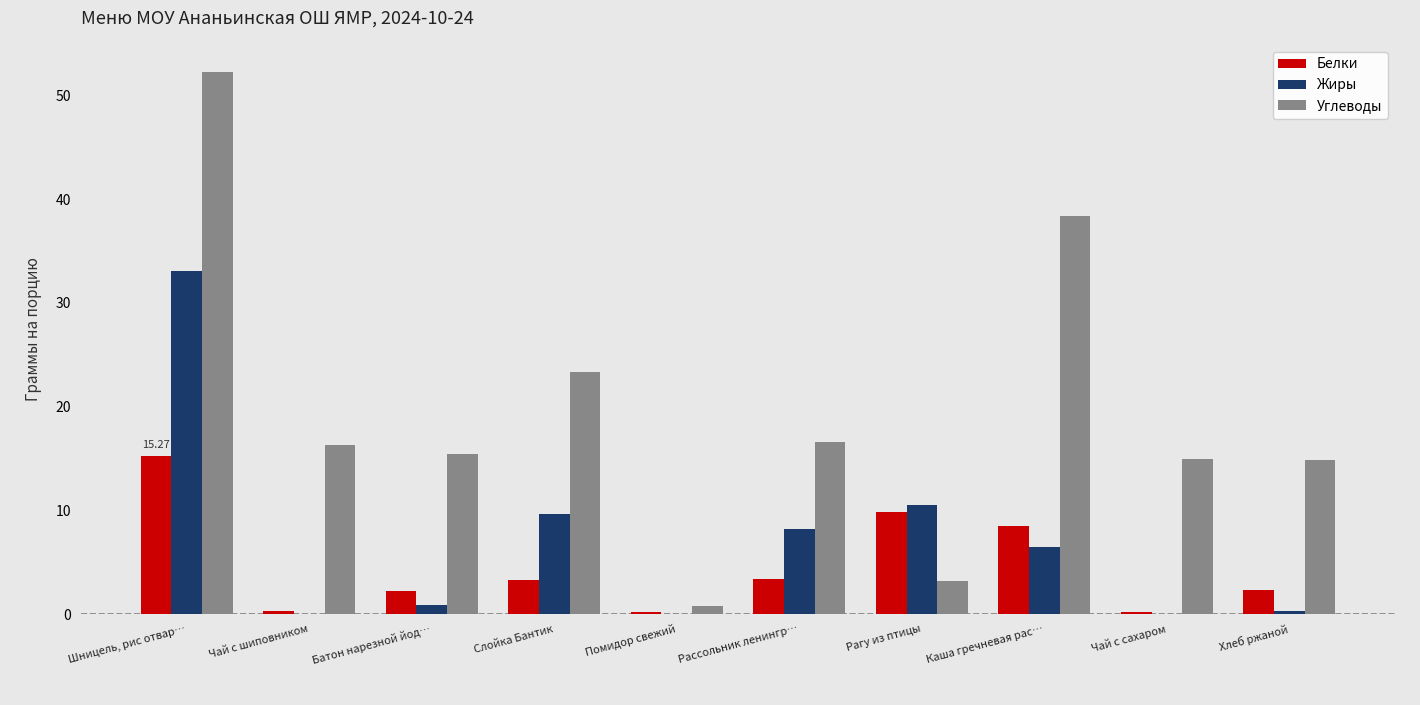

Between Слойка Бантик and Хлеб ржаной, which series saw the biggest shift?

Жиры